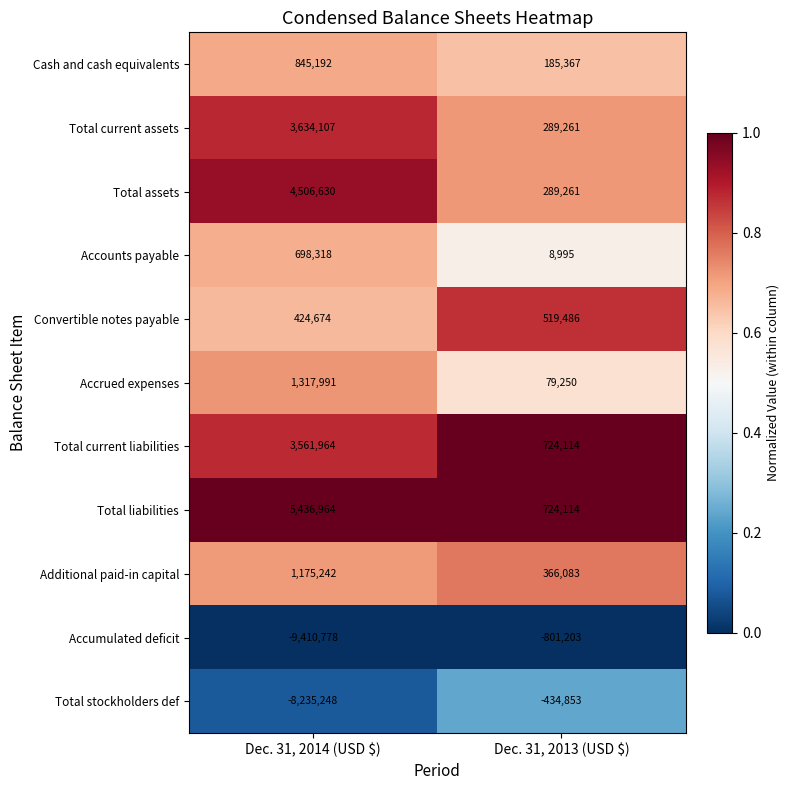

Which series has the widest spread of values?

Accumulated deficit